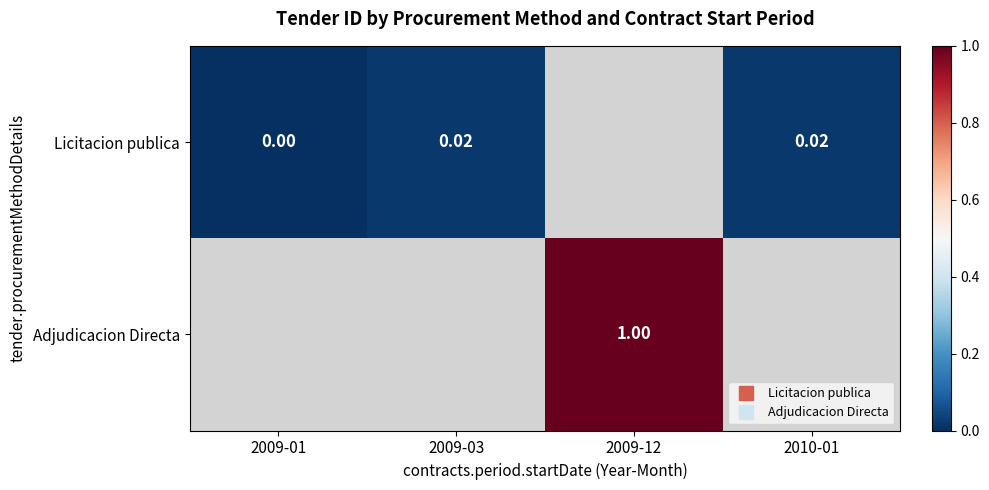

How many data points does each series have?

4